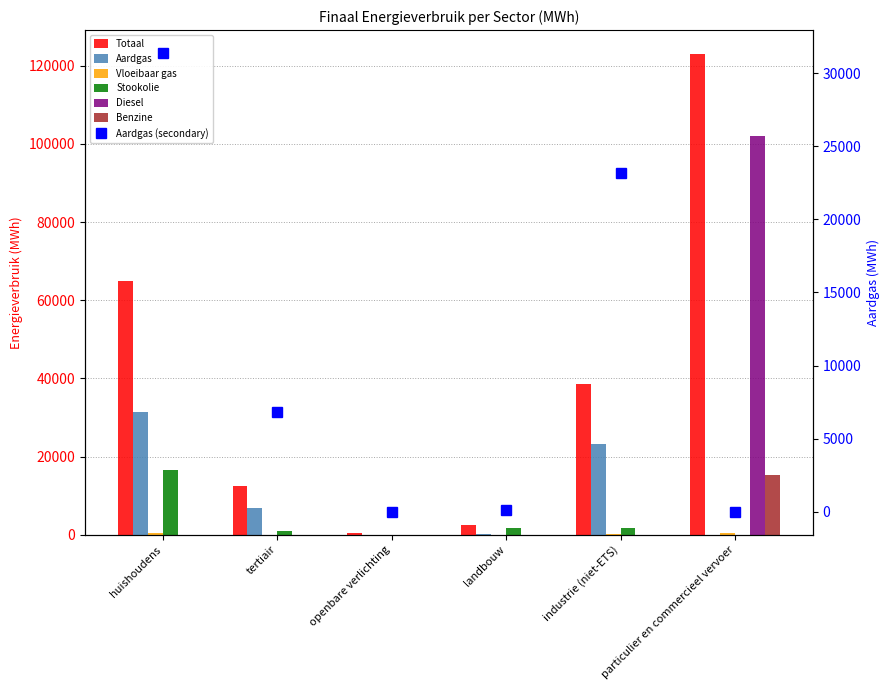

What is the maximum value for Benzine?

15178.2